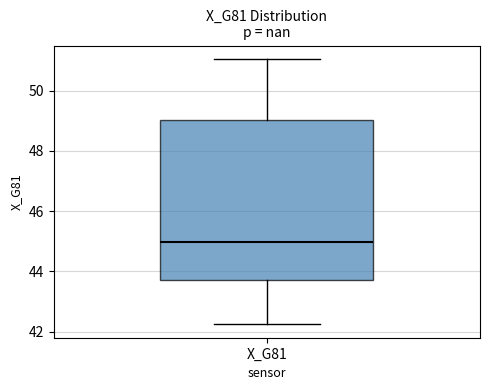

Transcribe this box plot: give where the median line is, the range the box spans, and where the two whiskers end, as read against the y-axis. The values are not printed on the chart, so give them approximately, as read against the axis.

median 45.0, box 43.8 to 49.0, whiskers 42.2 to 51.0